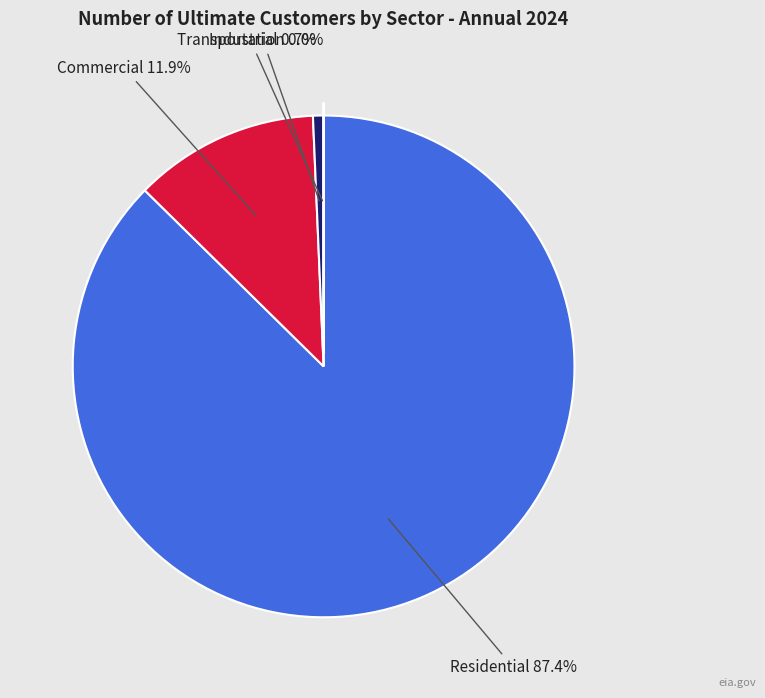

Is there a majority slice in this chart?

Yes